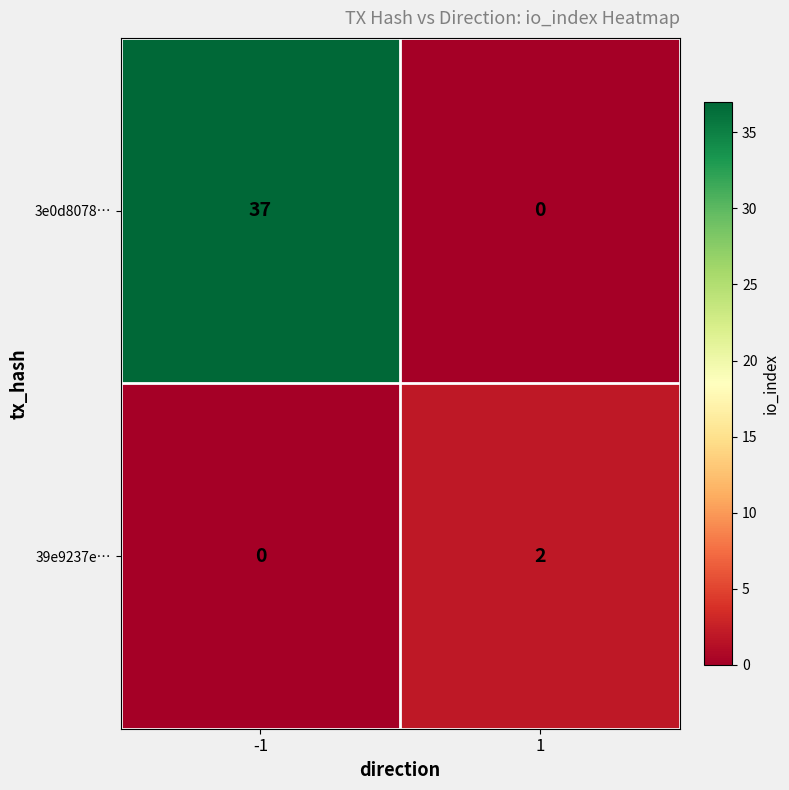

What is the sum of all 3e0d8078… values?

37